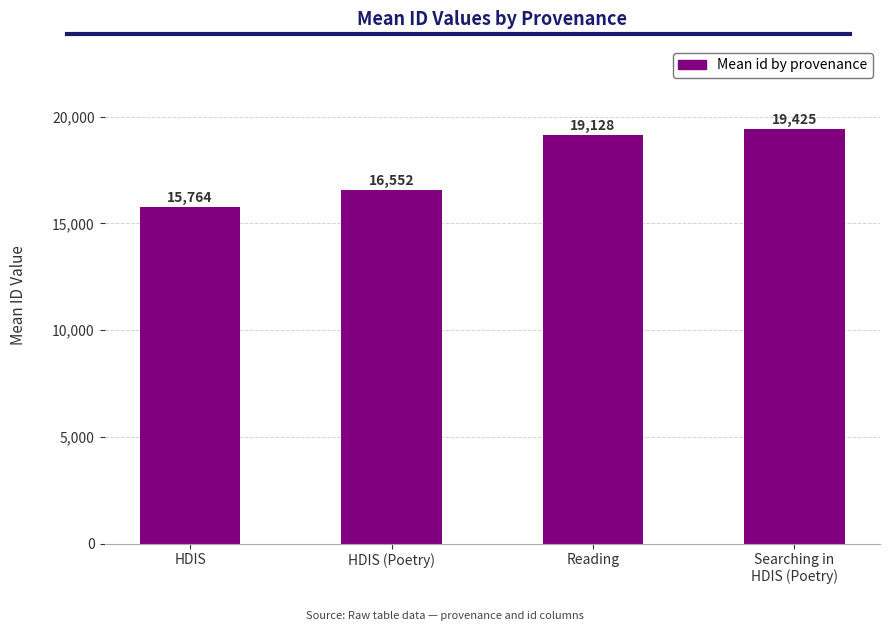

What value does the data have at HDIS?

15764.0